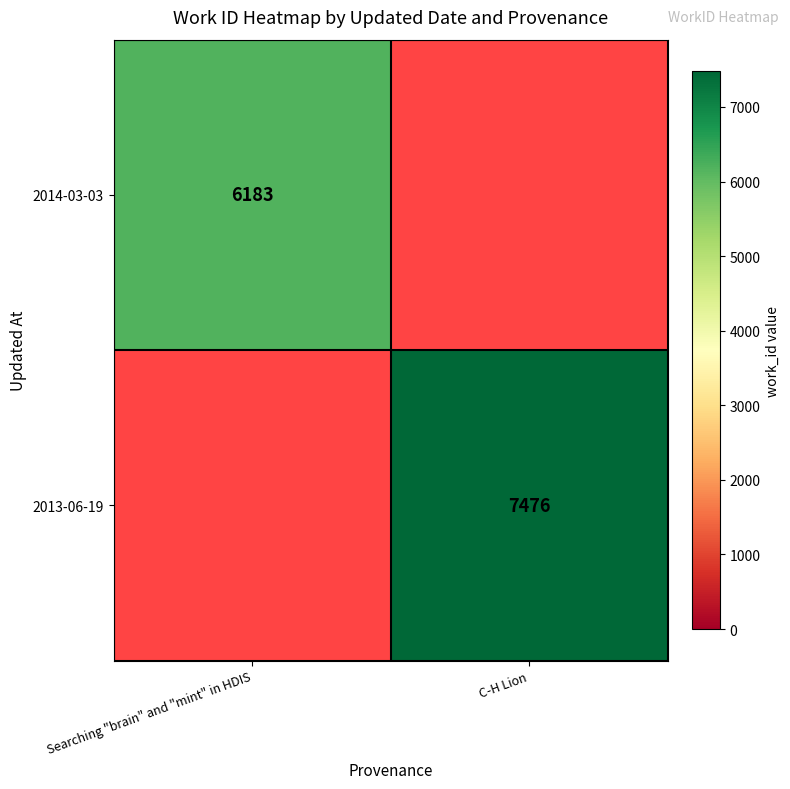

The value of 2013-06-19 at C-H Lion is 4743. True or false?

False